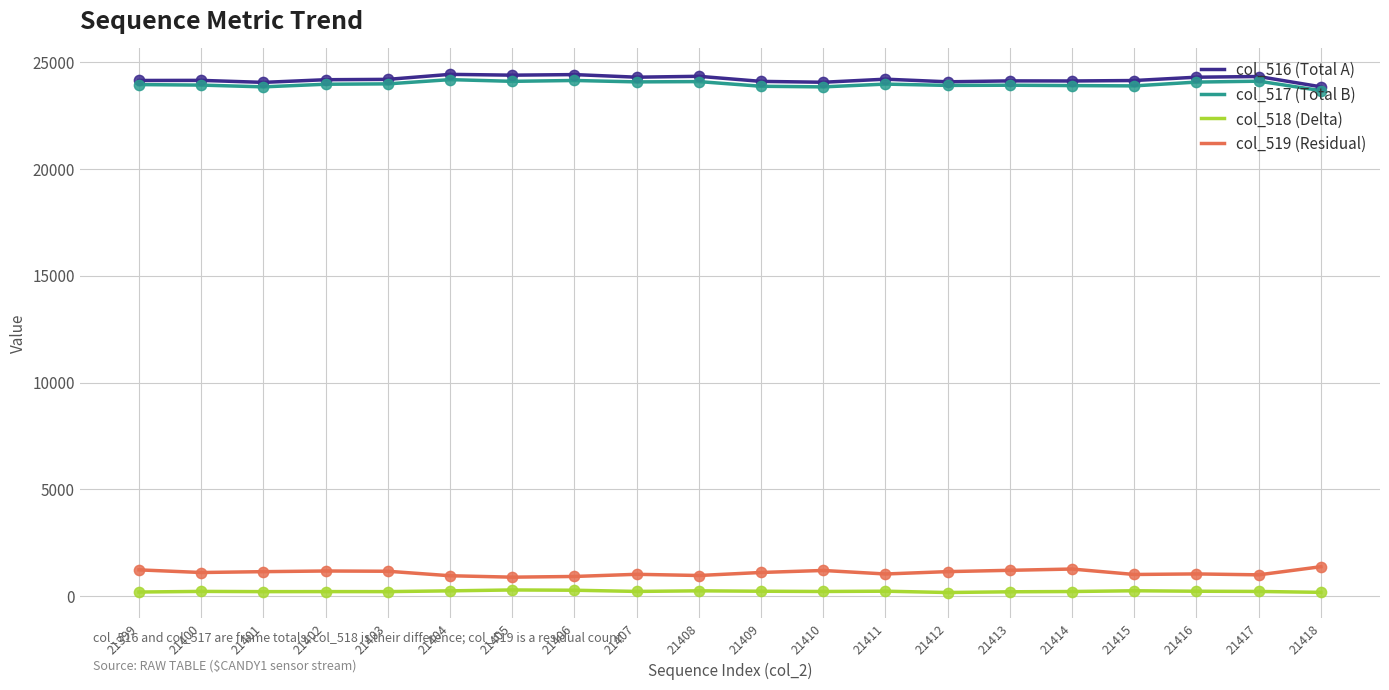

What are all the series names shown in the legend?

col_516 (Total A), col_517 (Total B), col_518 (Delta), col_519 (Residual)